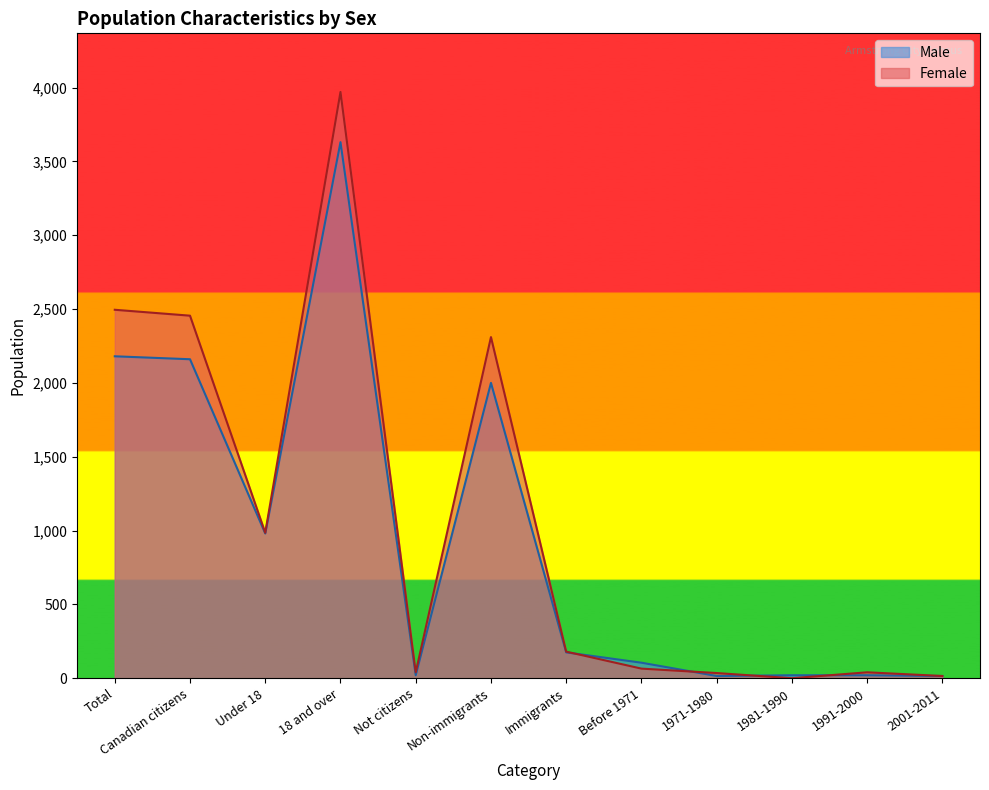

Reading left to right, extract all data points from this chart.

Male: Total=2180	Canadian citizens=2160	Under 18=980	18 and over=3630	Not citizens=20	Non-immigrants=2000	Immigrants=175	Before 1971=105	1971-1980=15	1981-1990=20	1991-2000=20	2001-2011=15
Female: Total=2495	Canadian citizens=2455	Under 18=985	18 and over=3970	Not citizens=40	Non-immigrants=2310	Immigrants=180	Before 1971=65	1971-1980=35	1981-1990=0	1991-2000=40	2001-2011=15